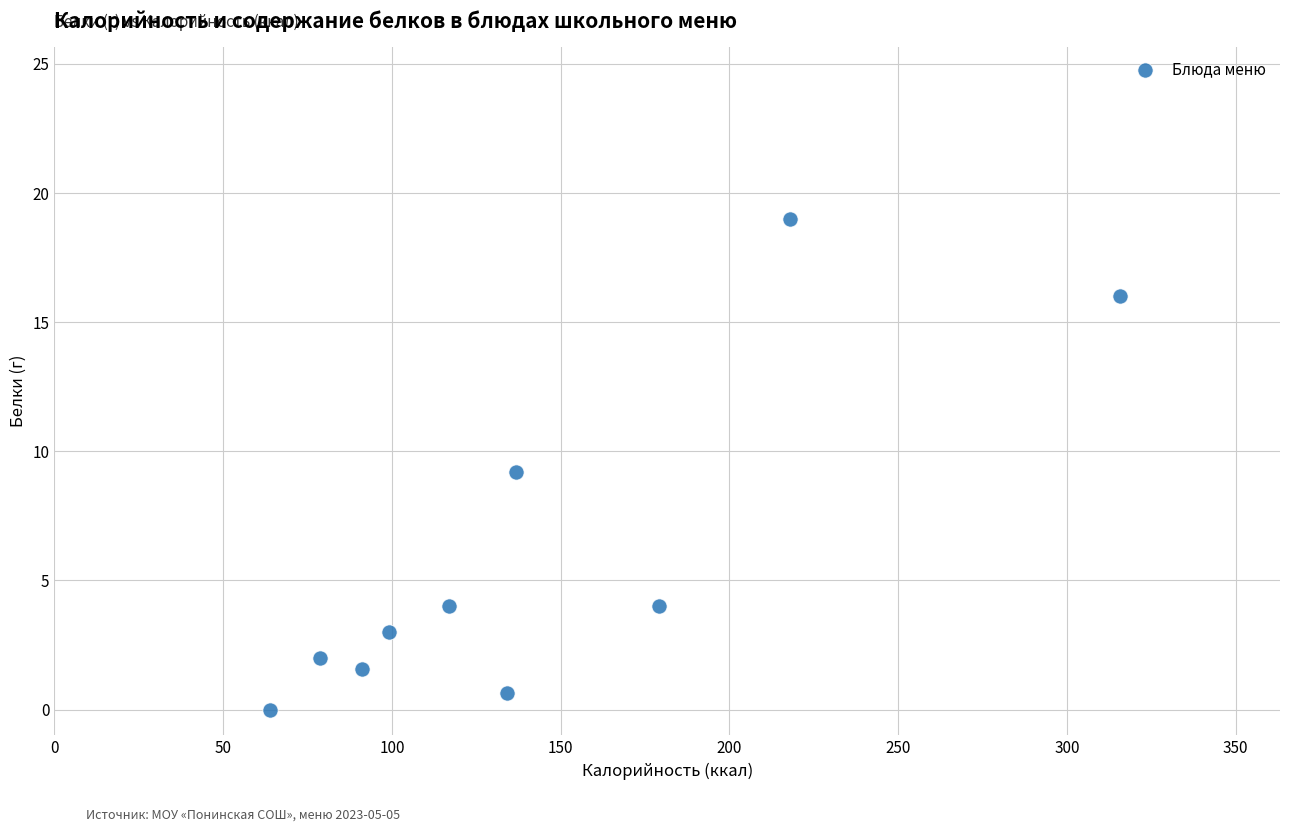

What is the average Y value?

5.9